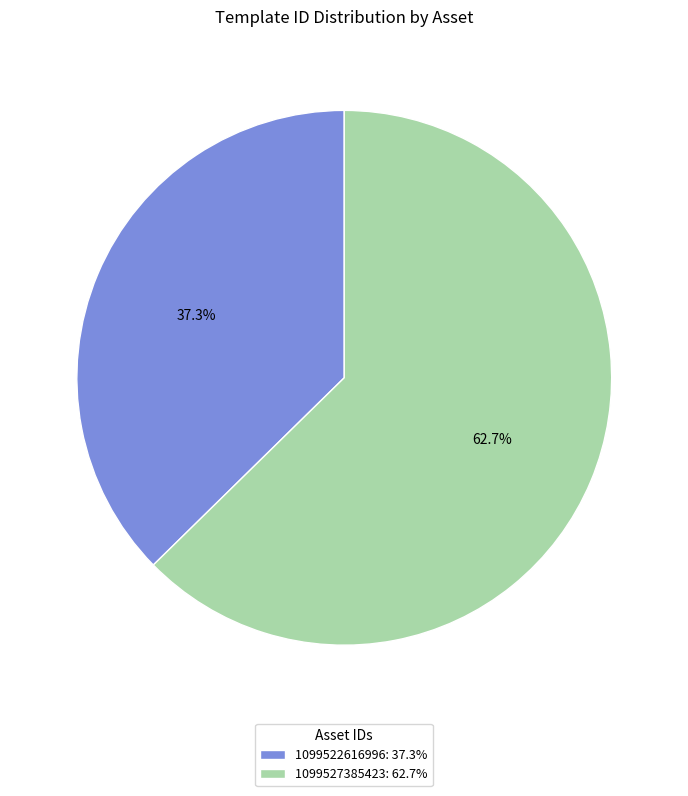

To the nearest percent, what is the combined percentage of 1099527385423 and 1099522616996?

100%